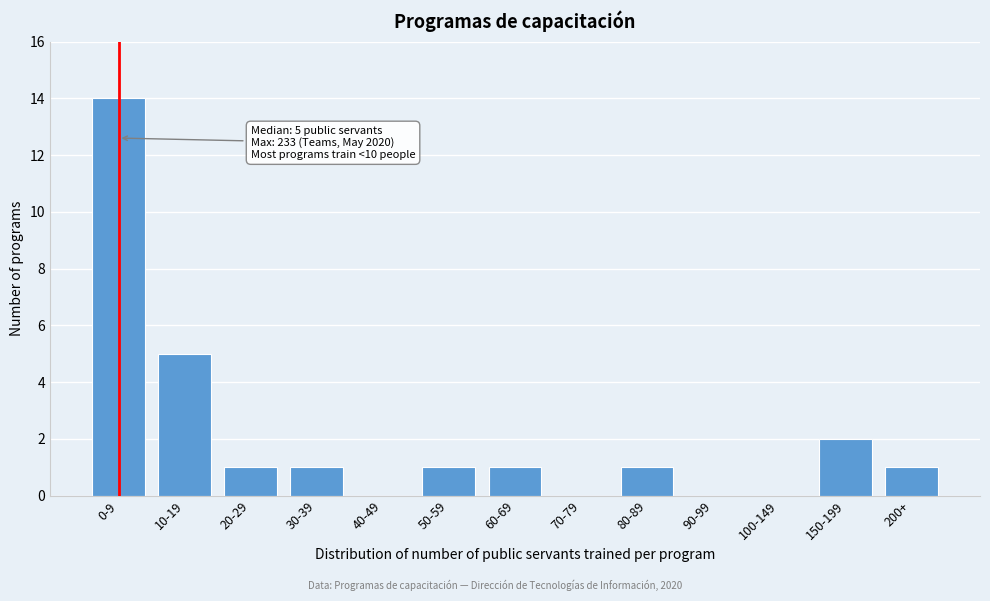

Reading right to left, list all the values displayed in this chart.

200+=1	150-199=2	100-149=0	90-99=0	80-89=1	70-79=0	60-69=1	50-59=1	40-49=0	30-39=1	20-29=1	10-19=5	0-9=14